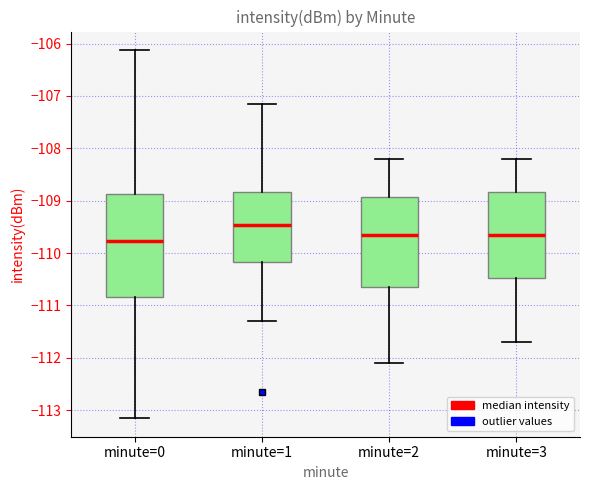

Which box has the lowest median line?

minute=0